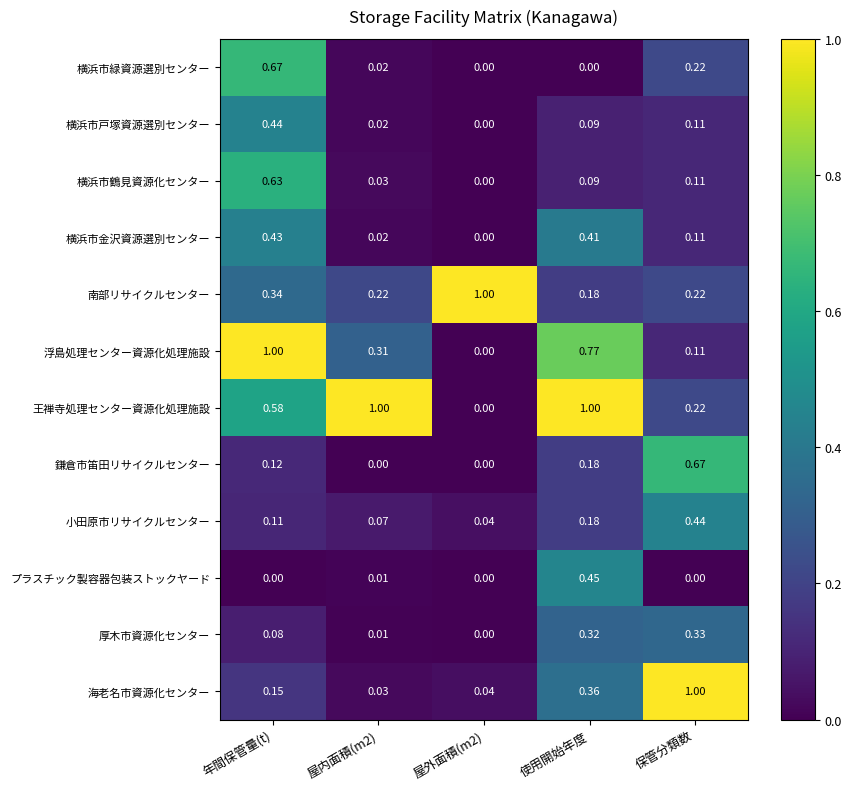

At which category is the sum across all series the highest?

年間保管量(t)